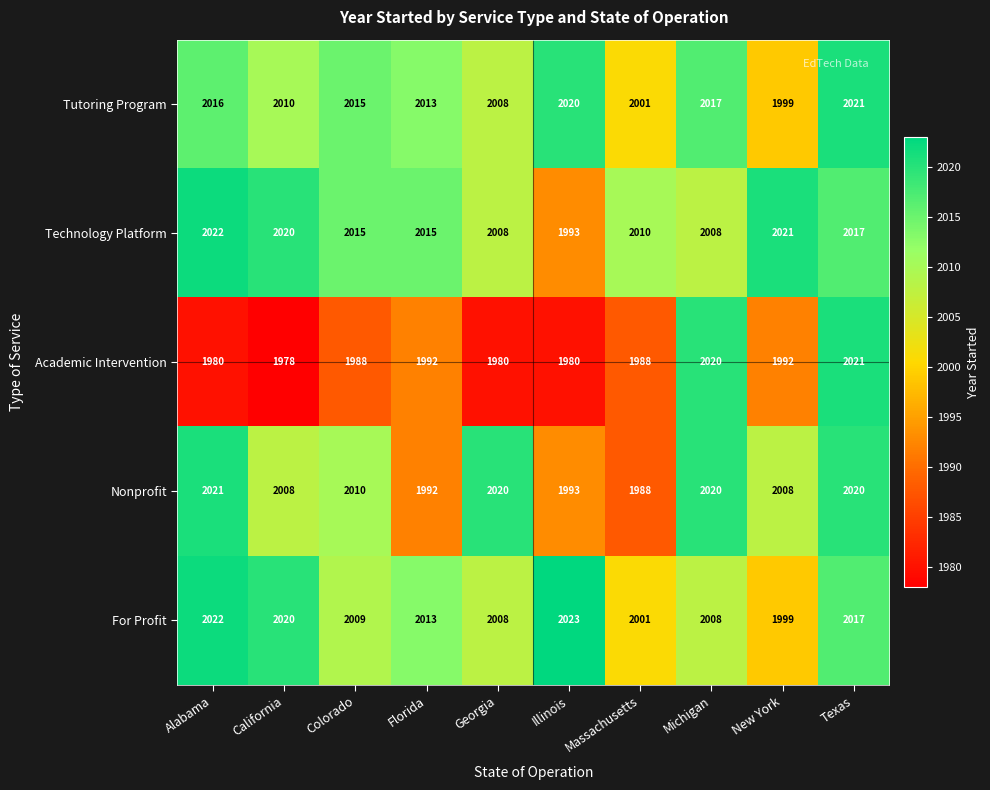

What is the difference between the maximum and minimum values in the Technology Platform series?

29